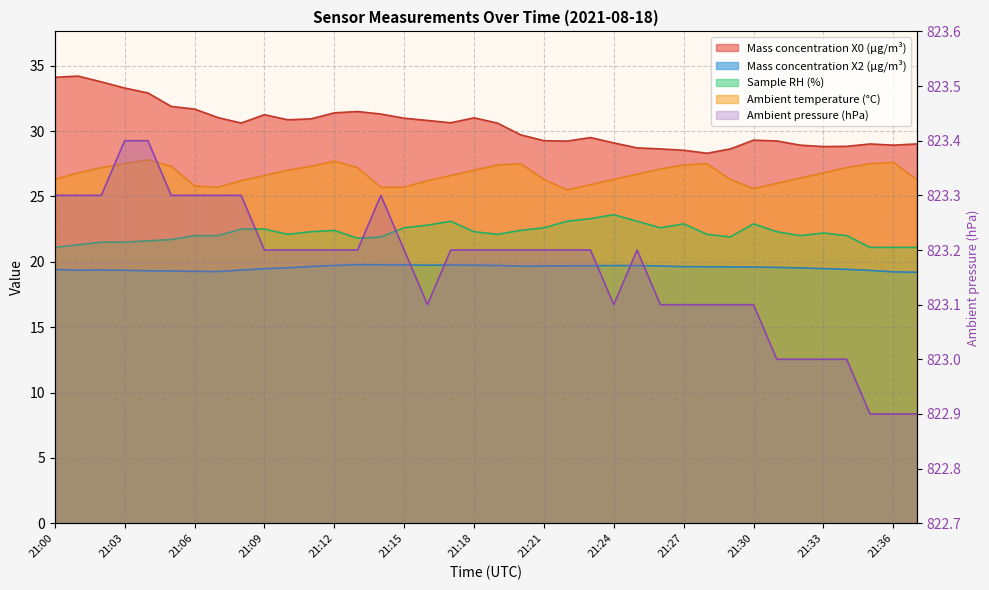

True or false: Ambient temperature (°C) and Mass concentration X0 (μg/m³) cross at least once.

False